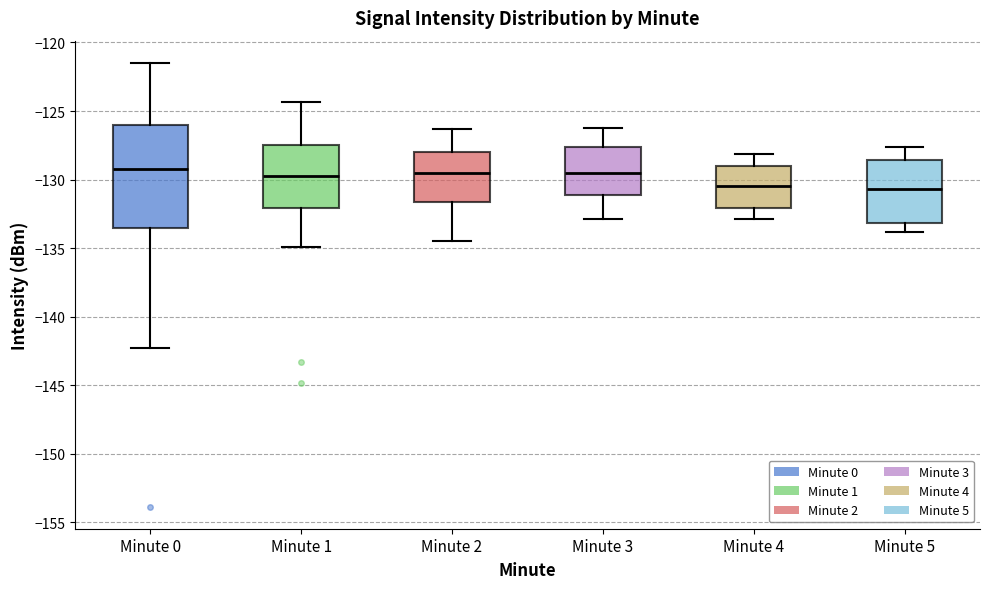

Reading left to right, read every box against the y-axis: the position of its median line, the range the box covers, and the ends of its whiskers. The values are not printed on the chart, so give them approximately, as read against the axis.

Minute 0: median -129.0, box -133.5 to -126.0, whiskers -142.5 to -121.5
Minute 1: median -129.5, box -132.0 to -127.5, whiskers -135.0 to -124.5
Minute 2: median -129.5, box -131.5 to -128.0, whiskers -134.5 to -126.5
Minute 3: median -129.5, box -131.0 to -127.5, whiskers -133.0 to -126.0
Minute 4: median -130.5, box -132.0 to -129.0, whiskers -133.0 to -128.0
Minute 5: median -130.5, box -133.0 to -128.5, whiskers -134.0 to -127.5